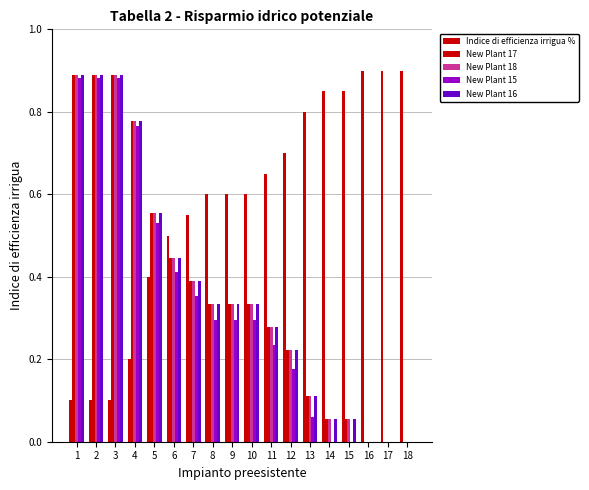

How many distinct data groups are displayed?

5